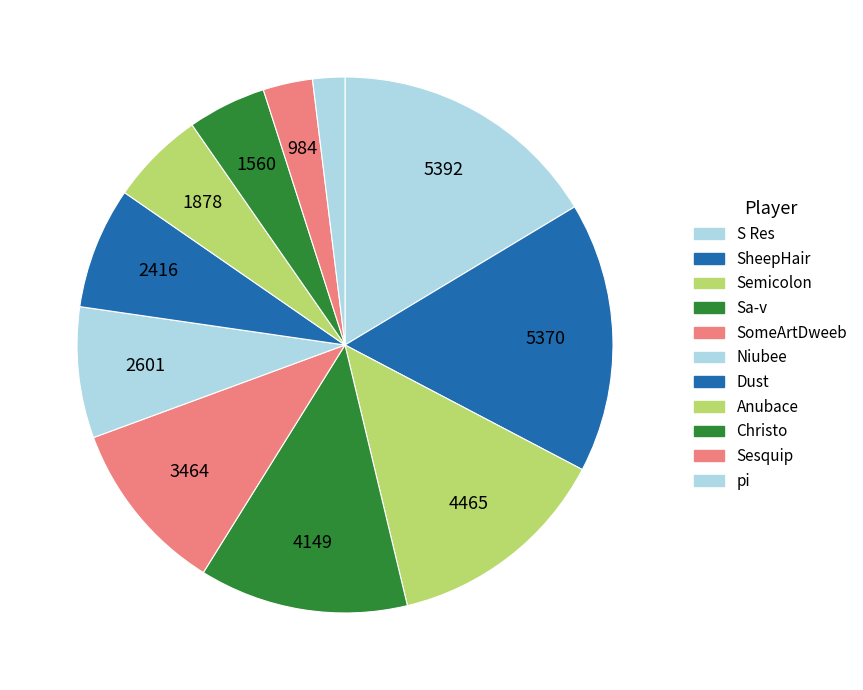

How many segments does this pie chart have?

11